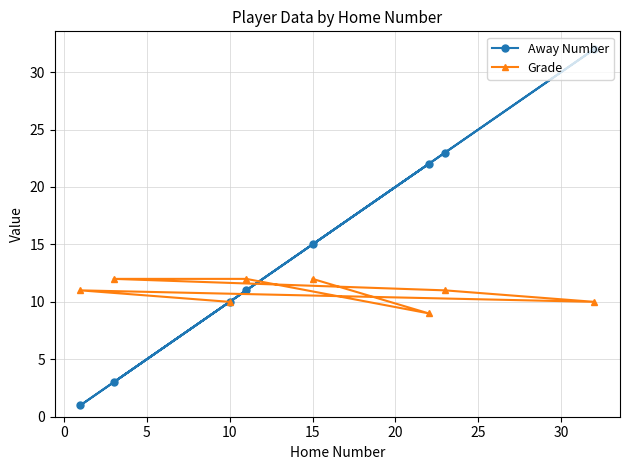

Reading right to left, list all the values displayed in this chart.

Away Number: 32	23	22	15	11	10	3	1
Grade: 10	11	9	12	12	10	12	11